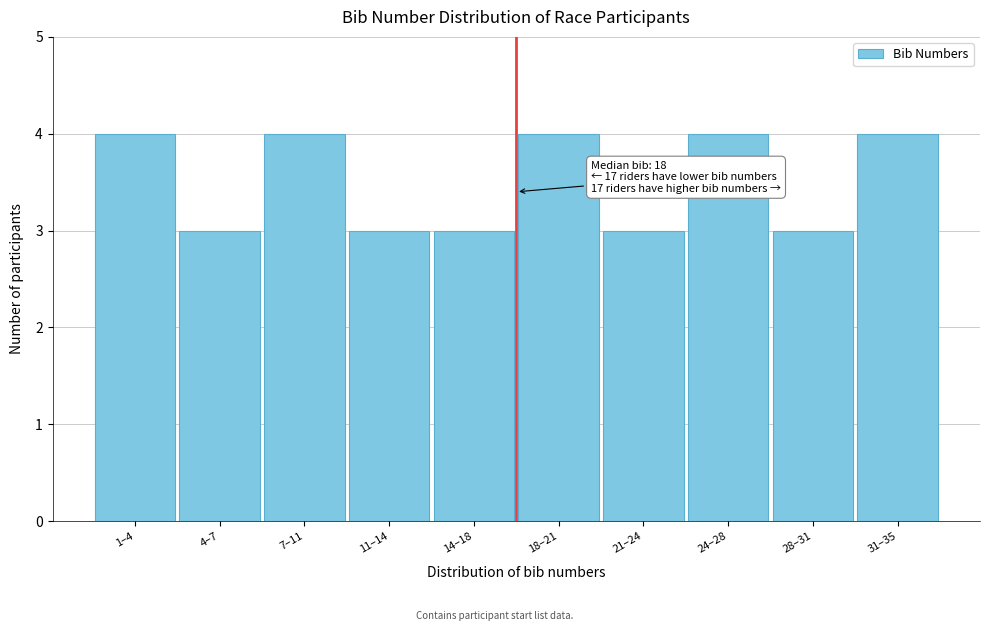

Reading left to right, extract all data points from this chart.

4	3	4	3	3	4	3	4	3	4